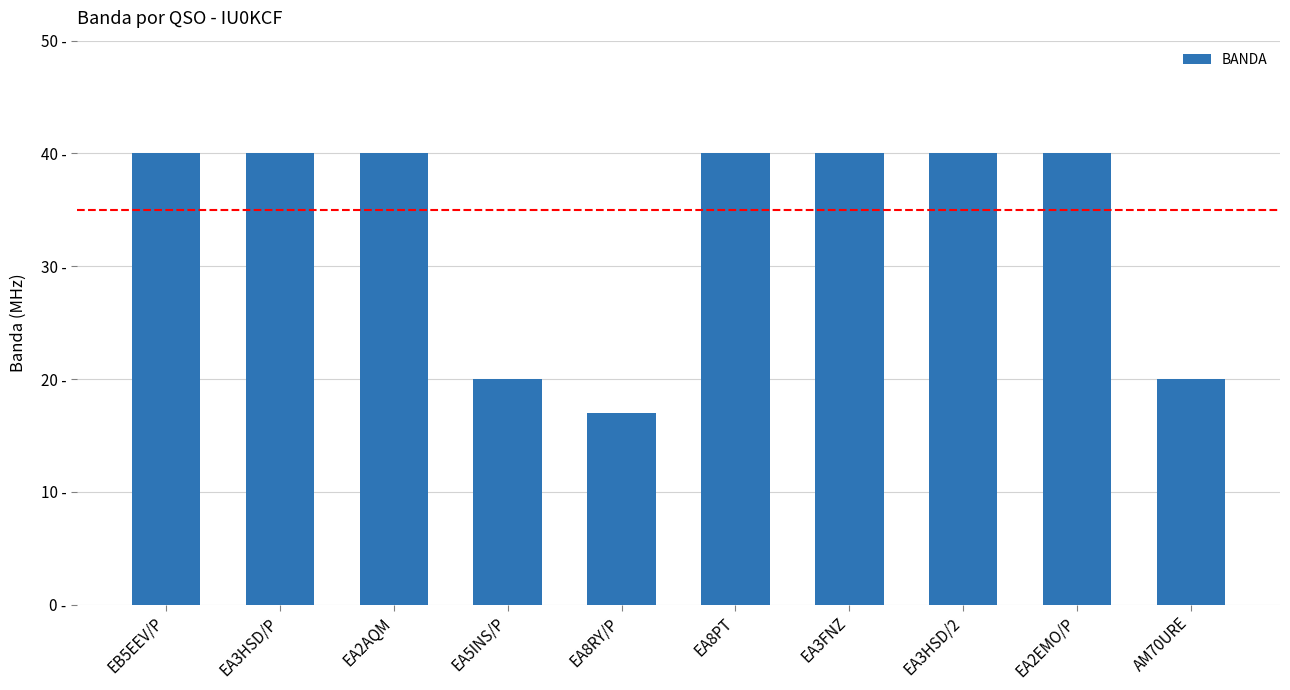

What is the difference between the maximum and minimum values?

23